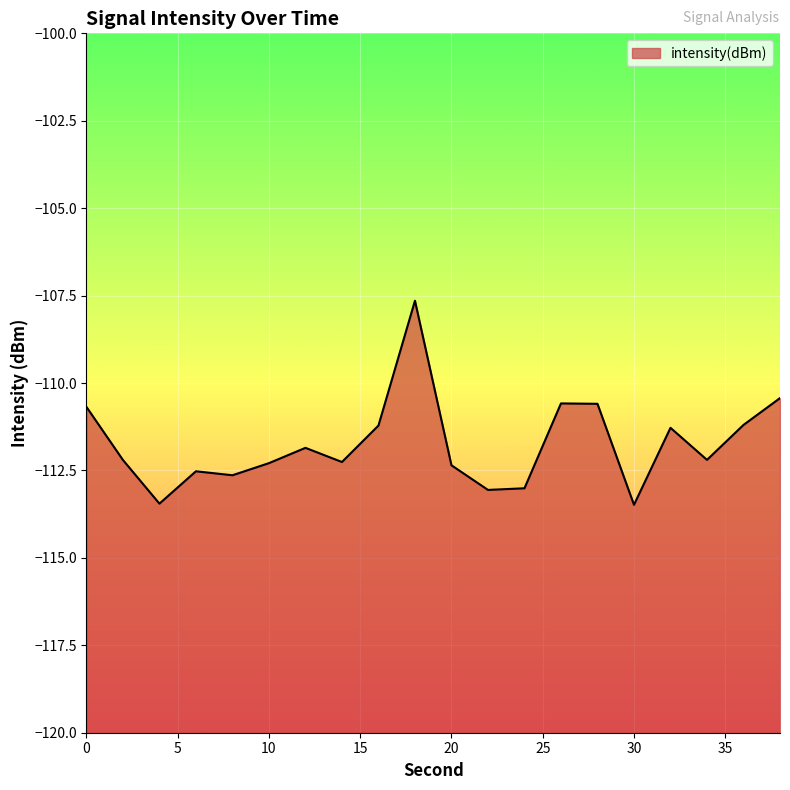

Count the number of data series in this chart.

1